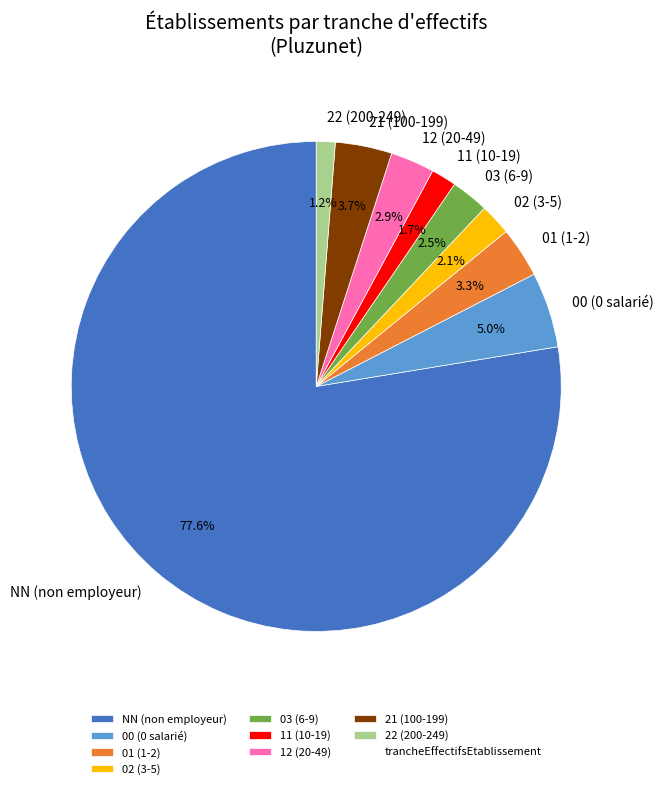

Is there a majority slice in this chart?

Yes